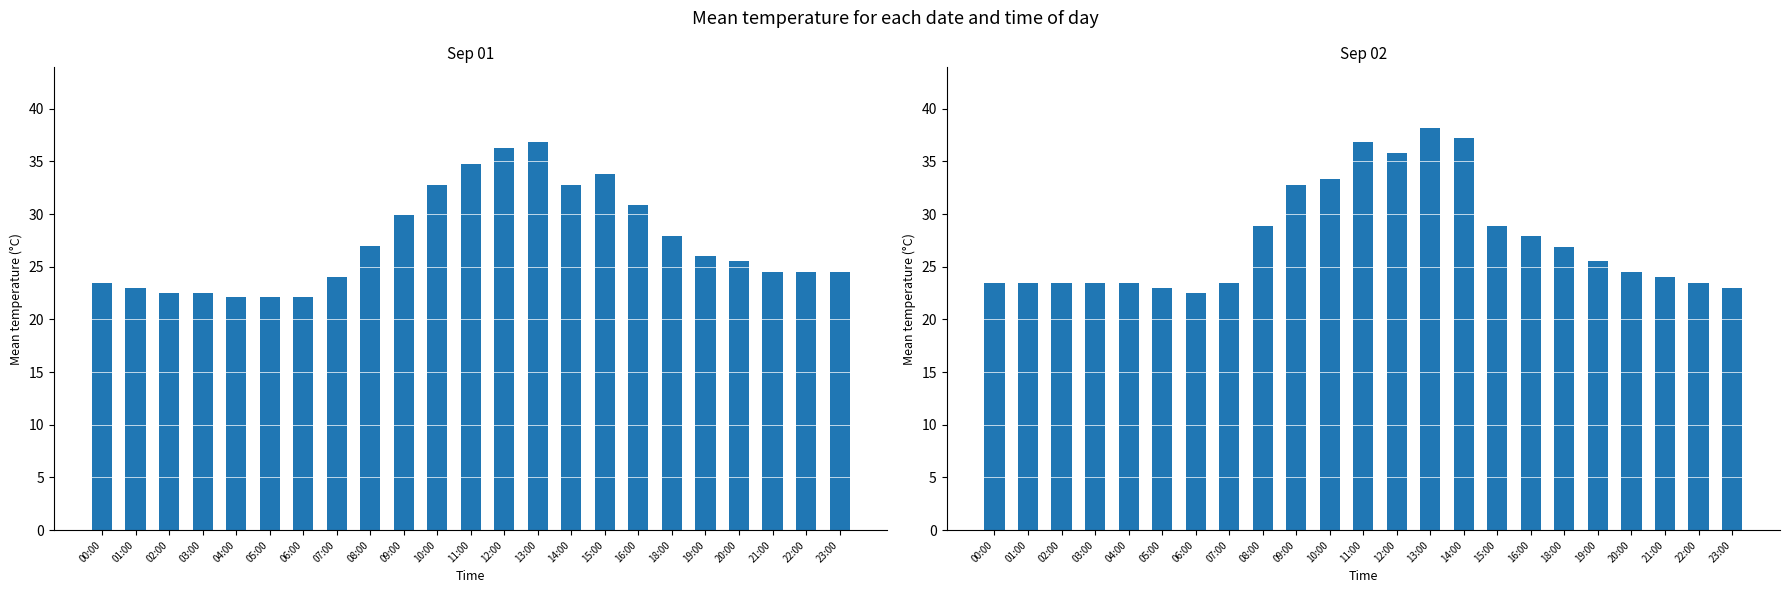

What is the spread (max minus min) of values at 18:00?

1.0